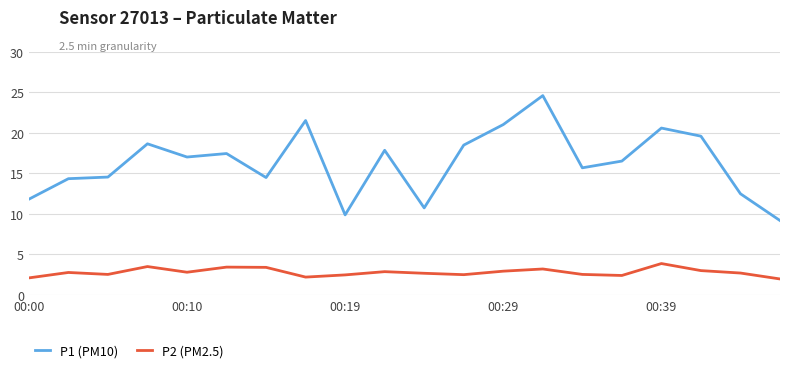

Which series has the largest range (max minus min)?

P1 (PM10)